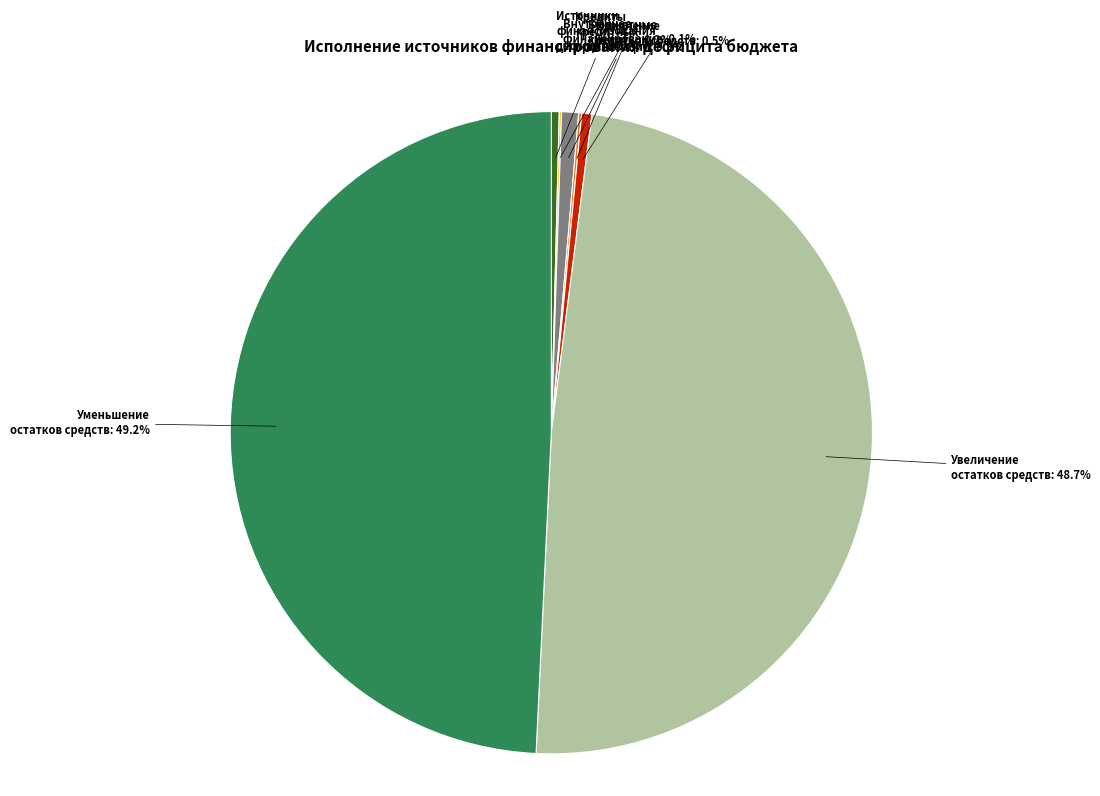

Is there any slice that represents more than half of the pie?

No